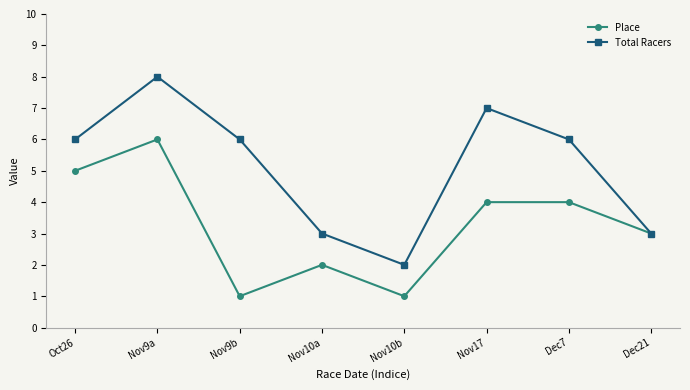

What is the approximate value of Place at Nov17?

4